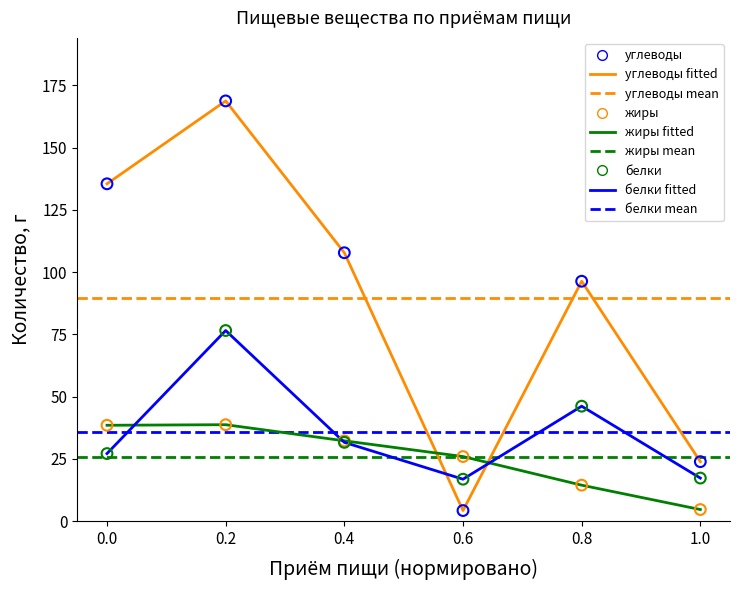

At how many categories does at least one series exceed 51?

4